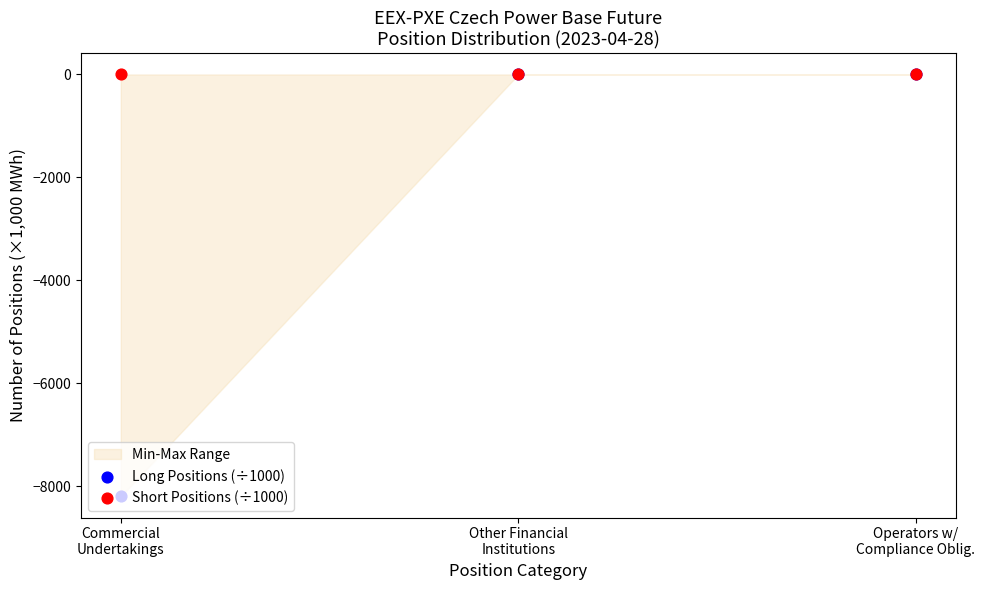

At which category is the sum across all series the highest?

Other Financial
Institutions